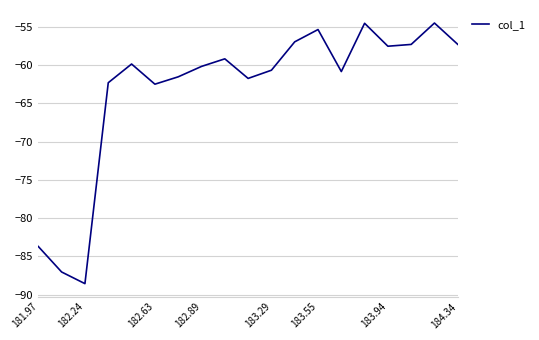

What is the difference between the maximum and minimum values?

34.0